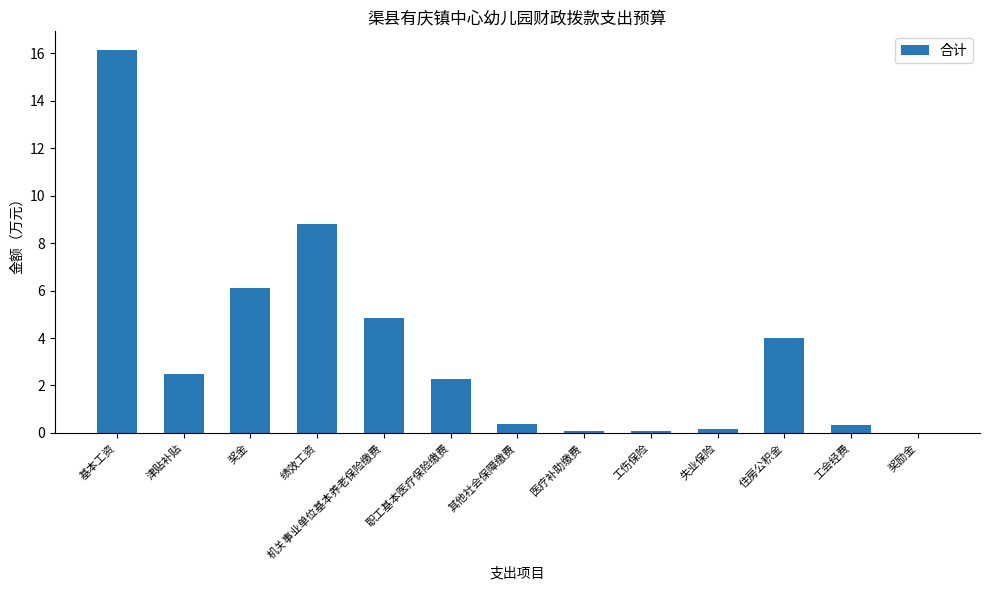

Which has a higher value, 基本工资 or 津贴补贴?

基本工资